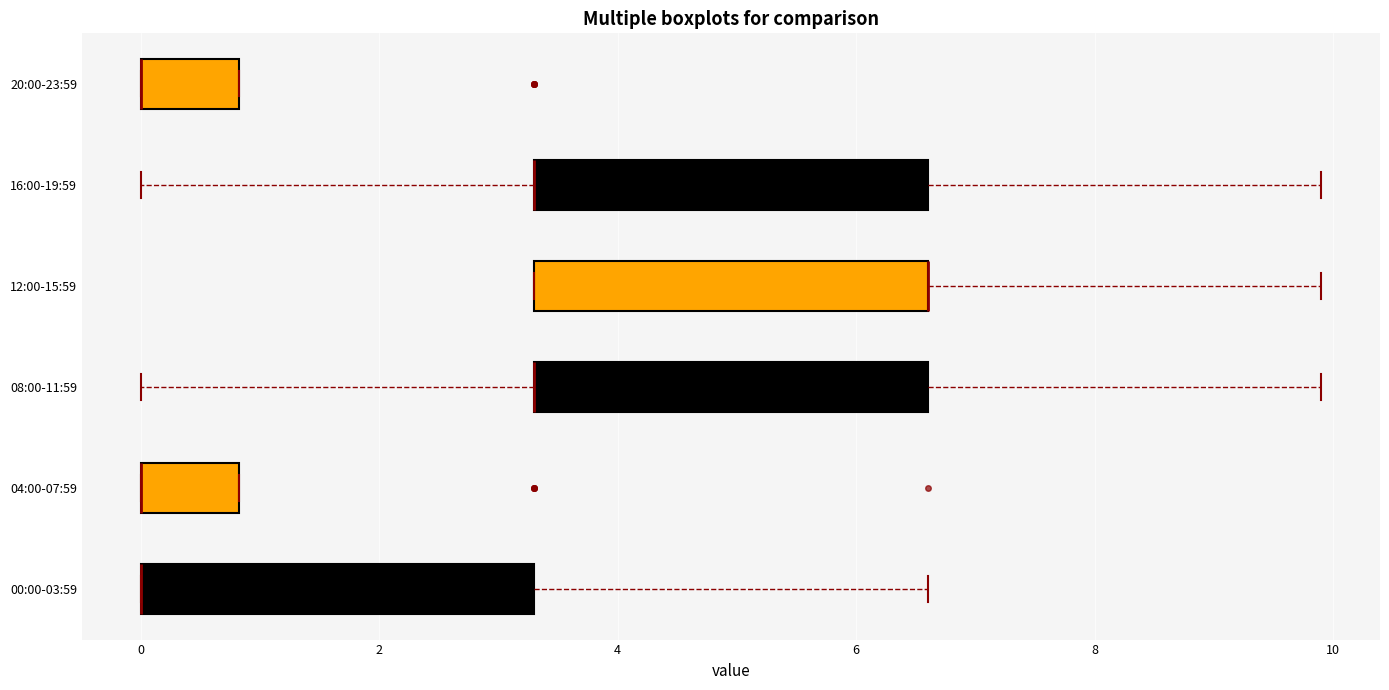

Where is the right edge of the box for 20:00-23:59 on the x-axis? The values are not printed on the chart, so give them approximately, as read against the axis.

0.8